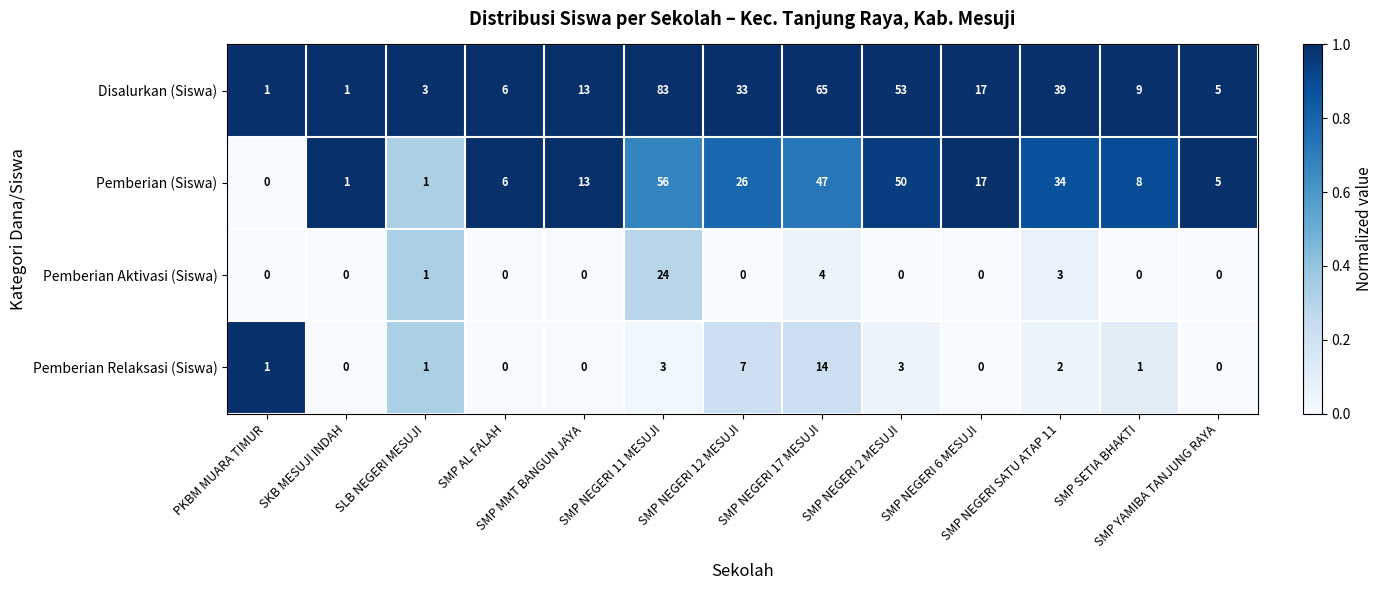

Which category has the highest value across all series?

SMP NEGERI 11 MESUJI